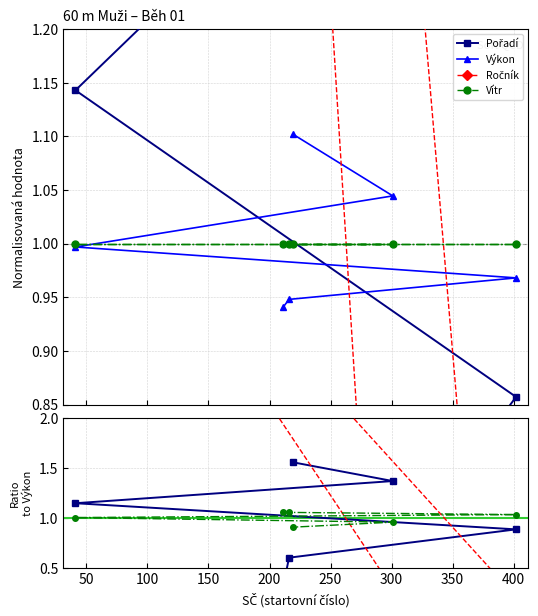

What is the approximate value of Ročník at 402?

0.2